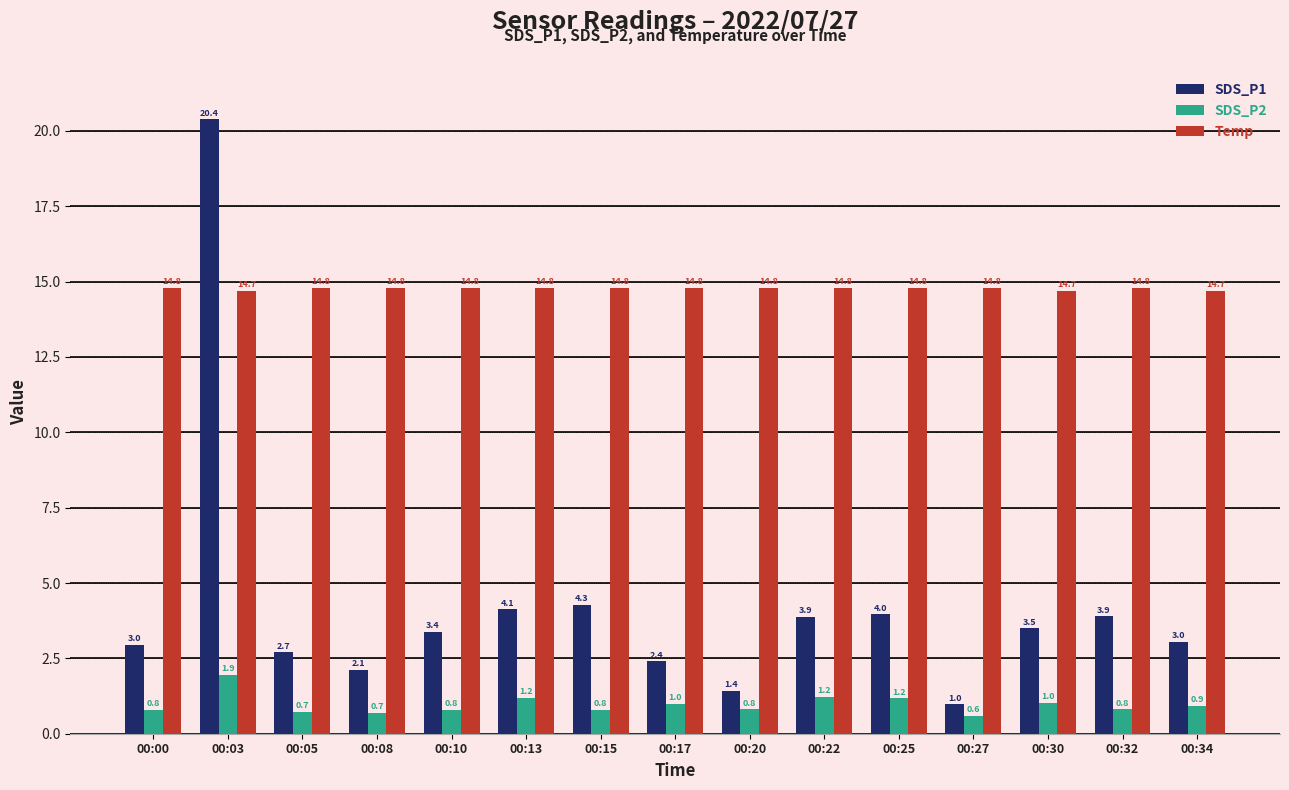

The Temp series shows 8.1 at 00:25. True or false?

False